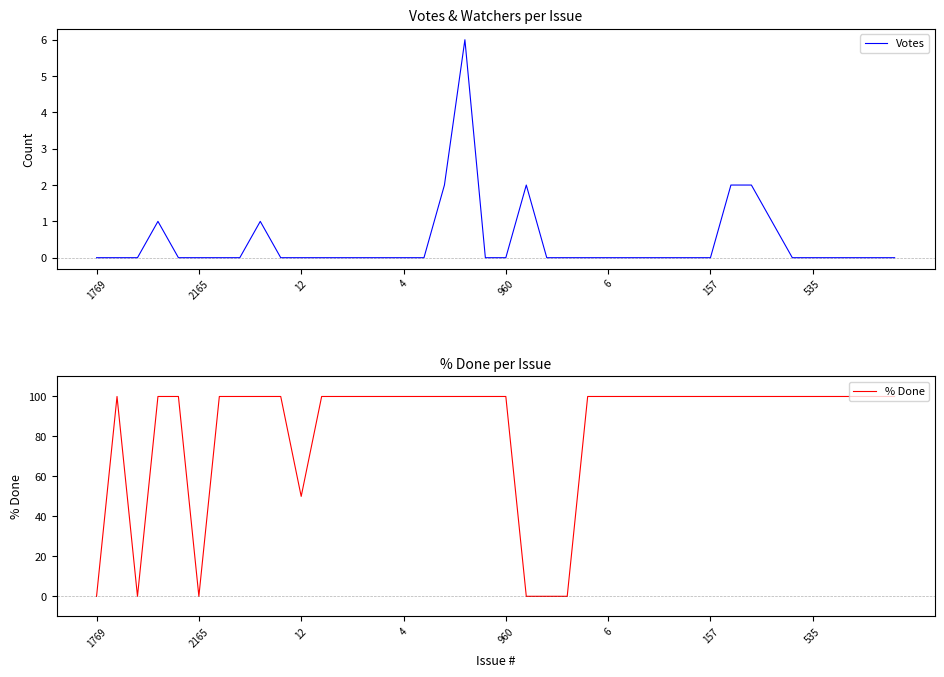

The % Done series shows 100 at 16. True or false?

True